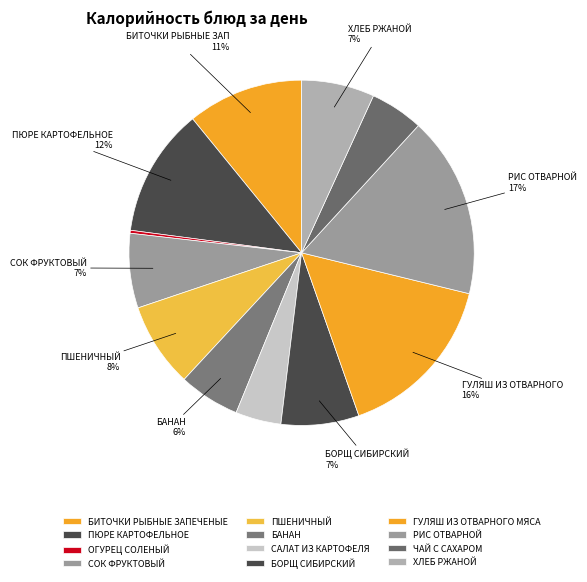

How many slices are in this pie chart?

12